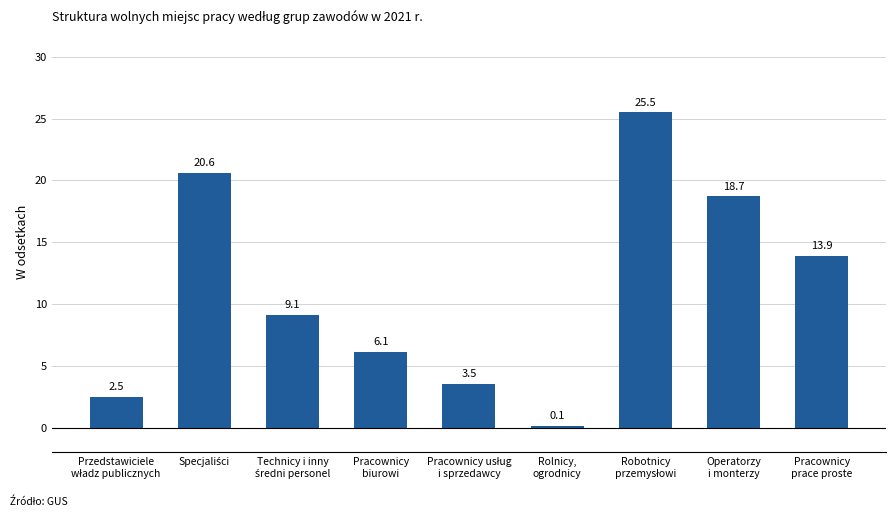

What is the maximum value shown in the chart?

25.5